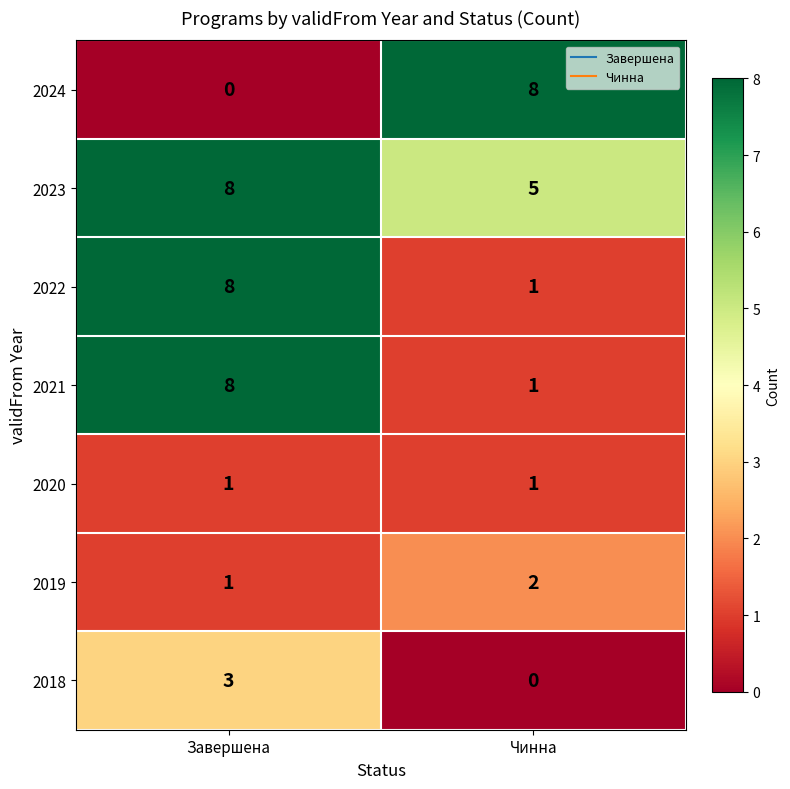

Which series has the largest total across all categories?

2023